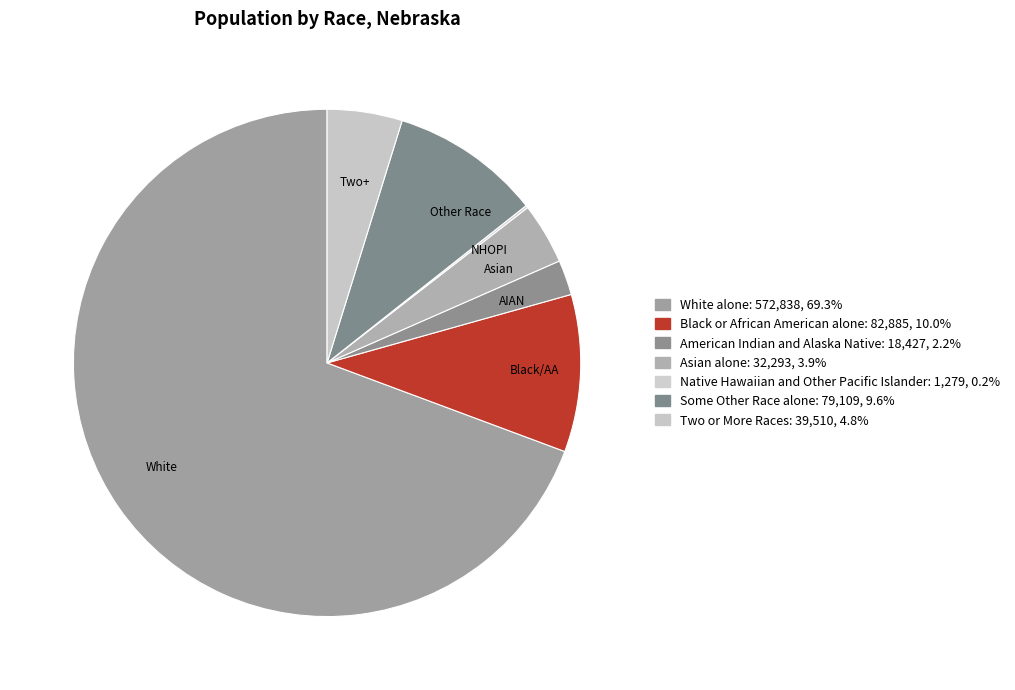

To the nearest percent, what percentage of the pie is Black or African American alone?

10%